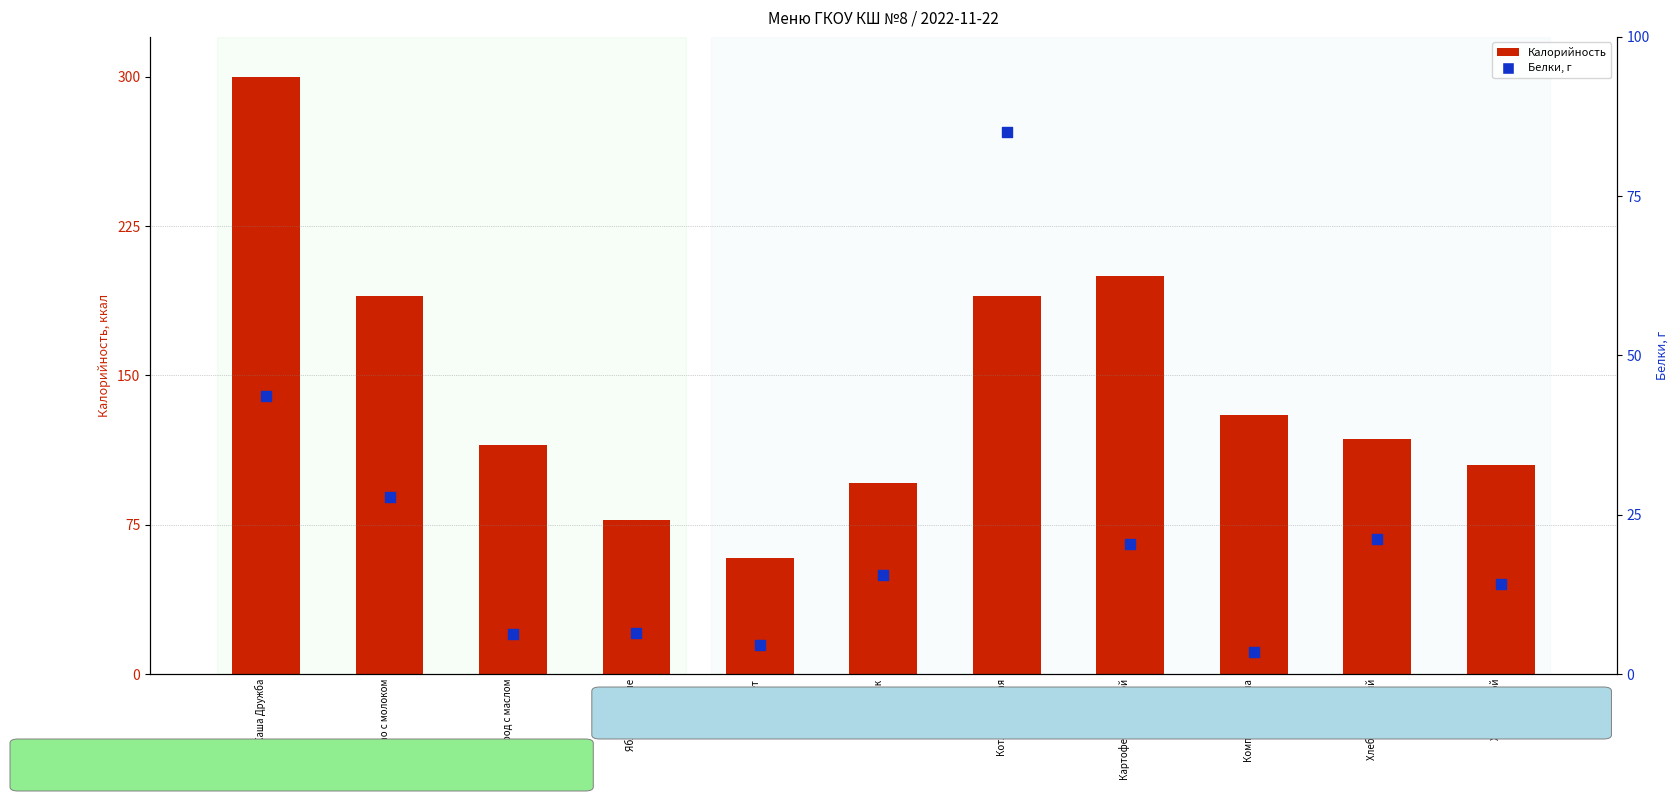

Which series has the largest total across all categories?

Калорийность